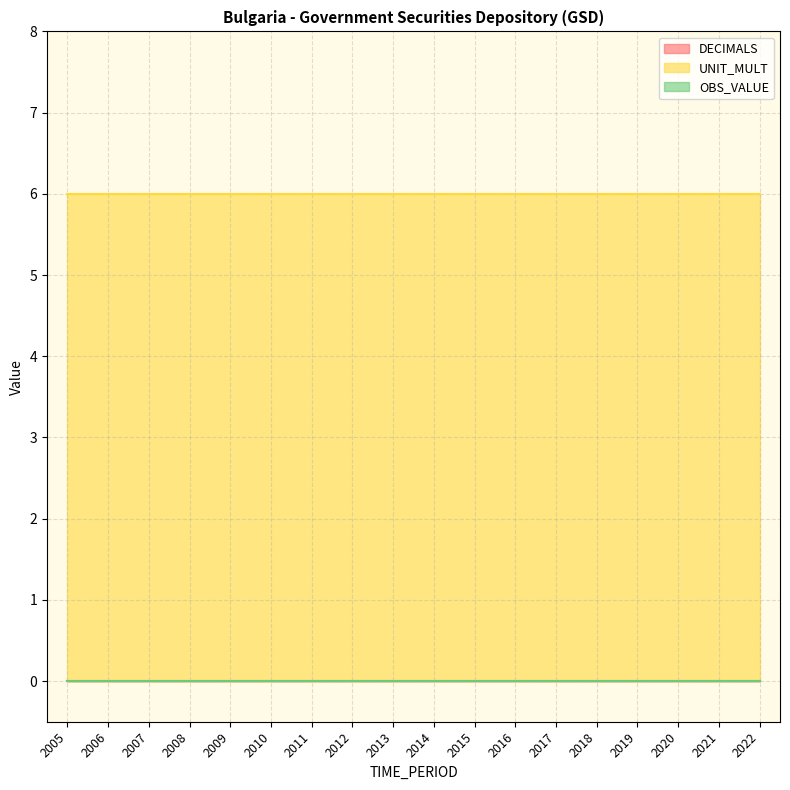

Which series has the largest total across all categories?

UNIT_MULT